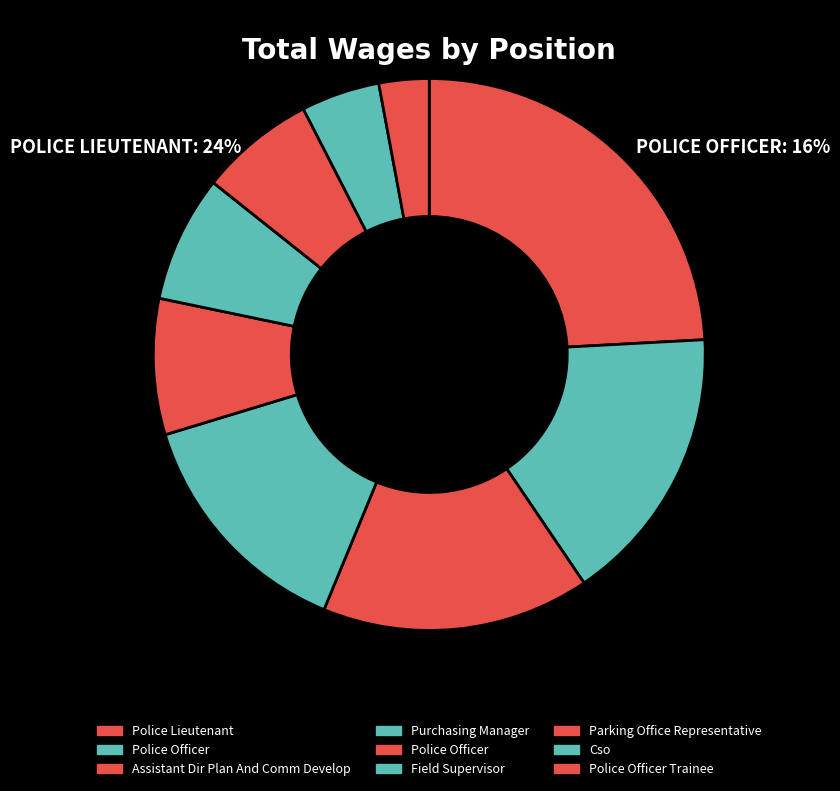

True or false: Assistant Dir Plan And Comm Develop accounts for 27% of the total.

False